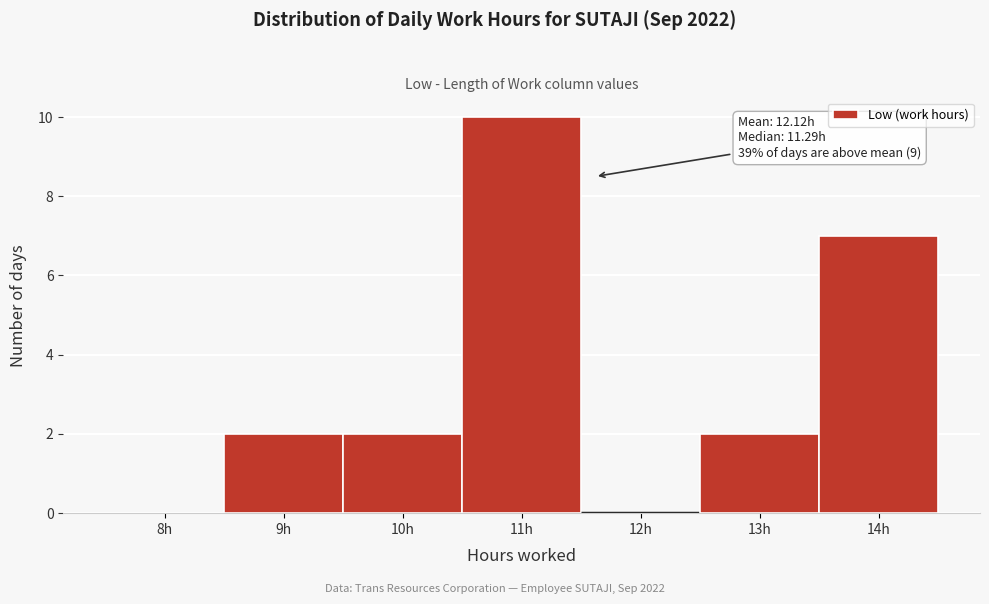

Reading left to right, extract all data points from this chart.

8h=0	9h=2	10h=2	11h=10	12h=0	13h=2	14h=7